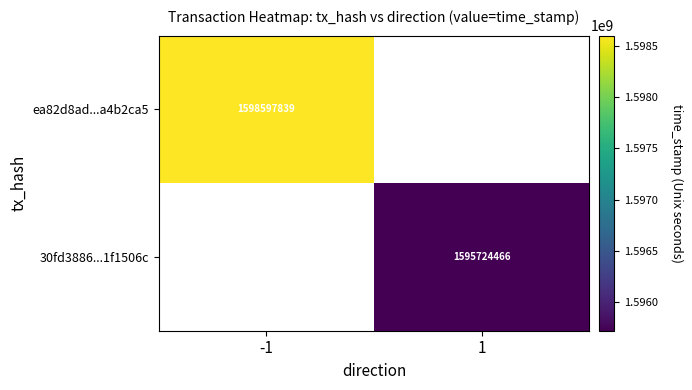

The value of 30fd3886...1f1506c at 1 is 1595724466. True or false?

True